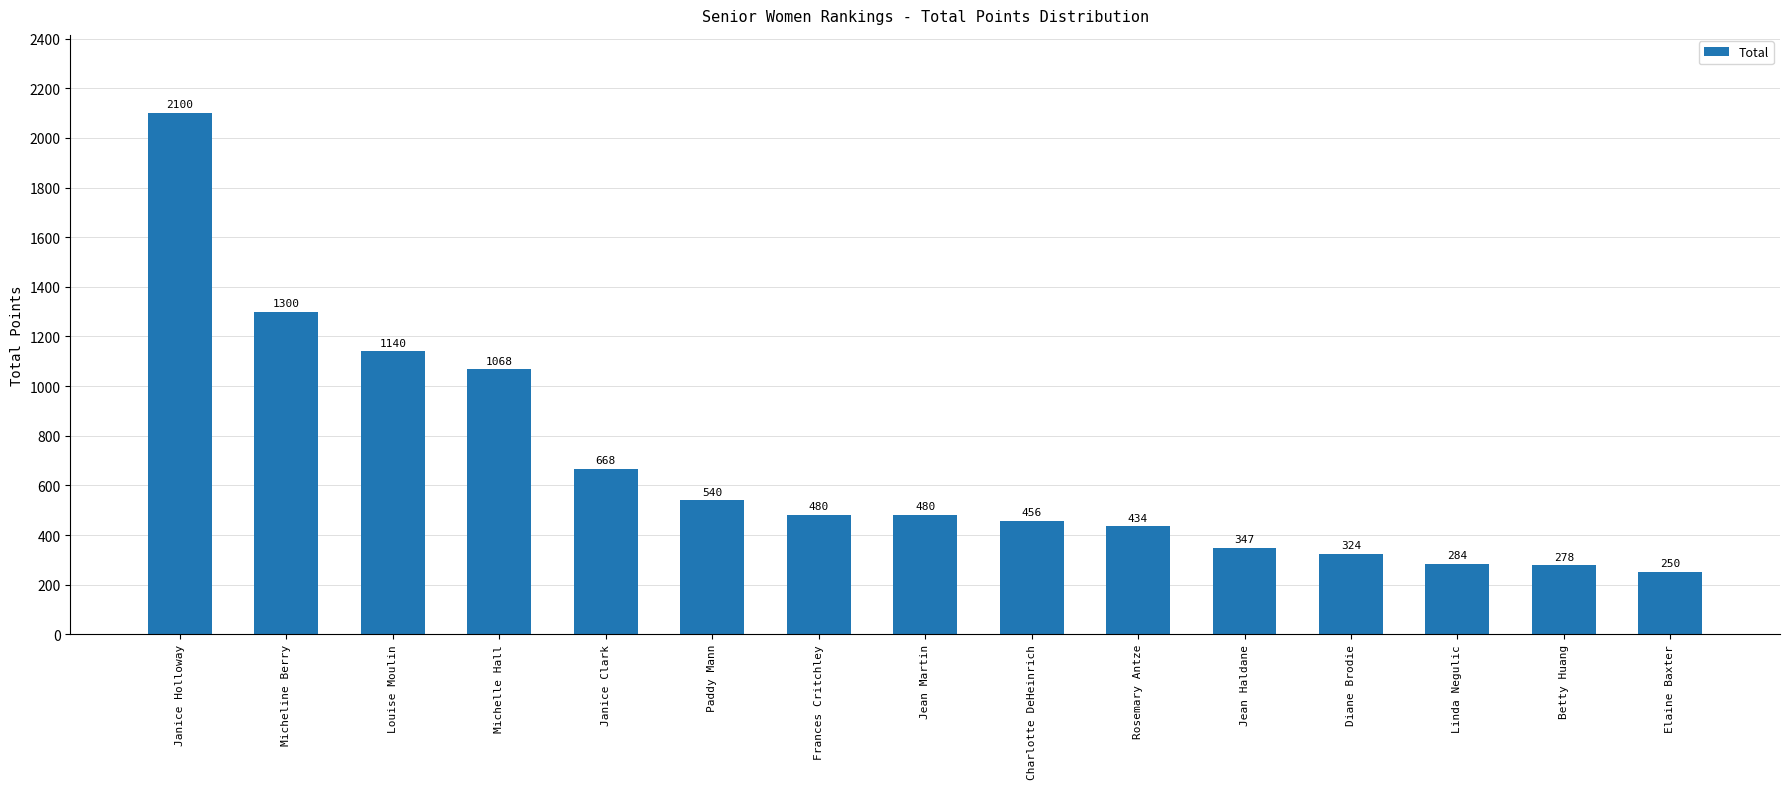

What position from the left is Paddy Mann?

6